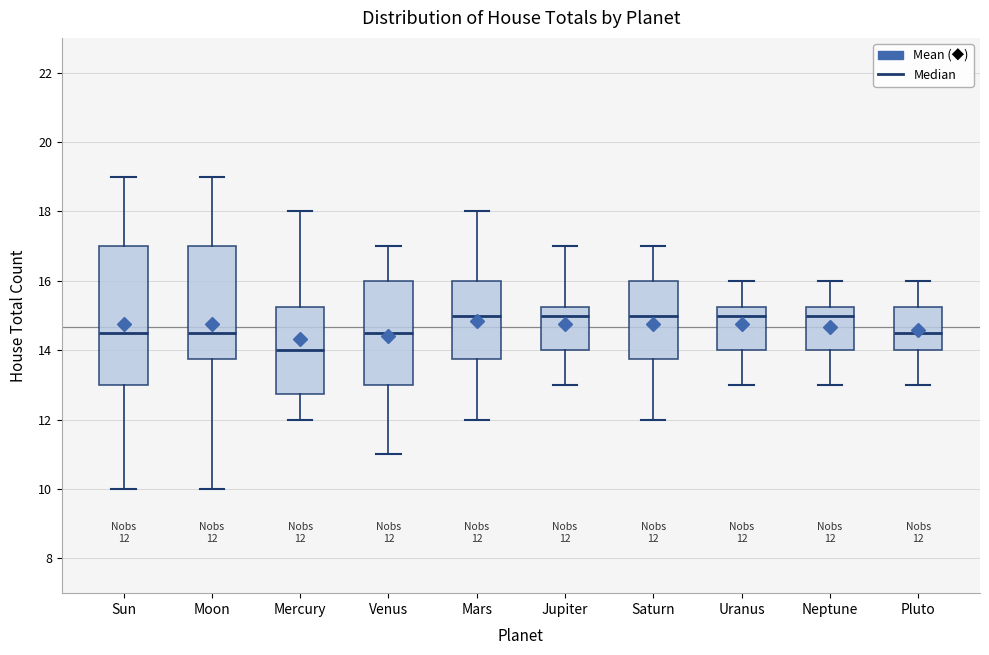

Which box is the tallest, from its lower edge to its upper edge?

Sun